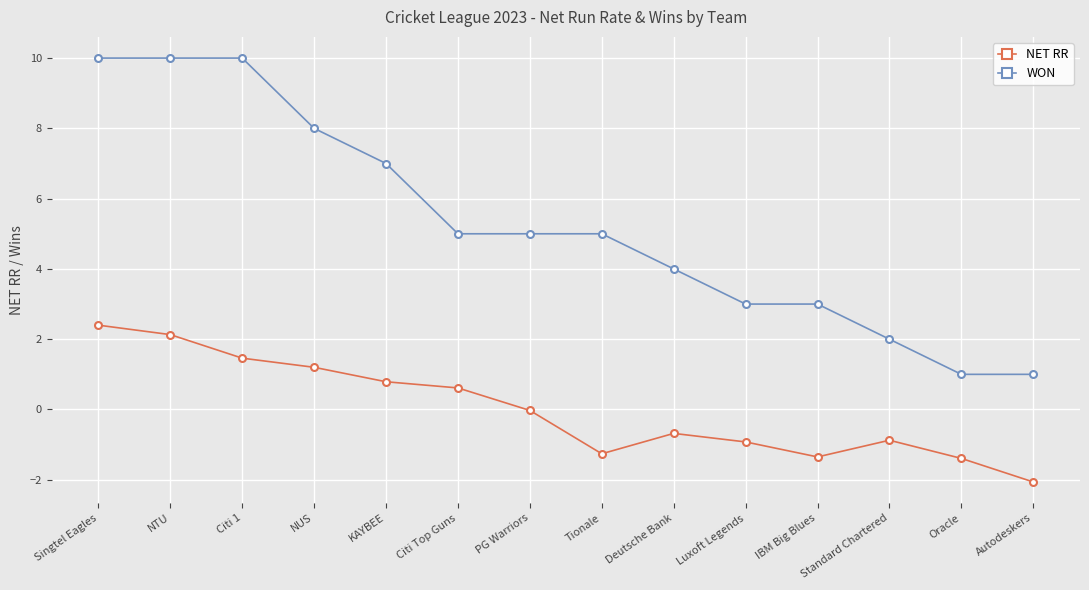

What is the value of the NET RR point at the 6th from the left?

0.6